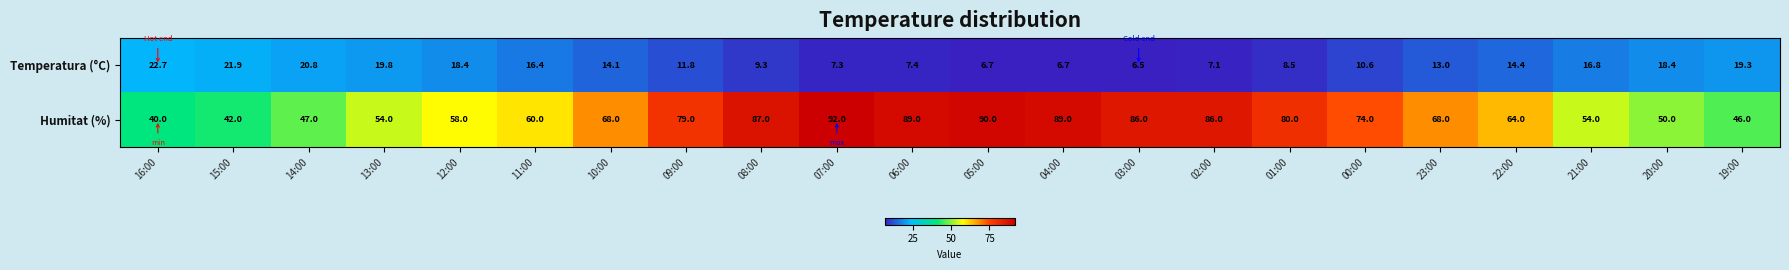

Is it true that Humitat (%) equals 23.5 at 03:00?

False